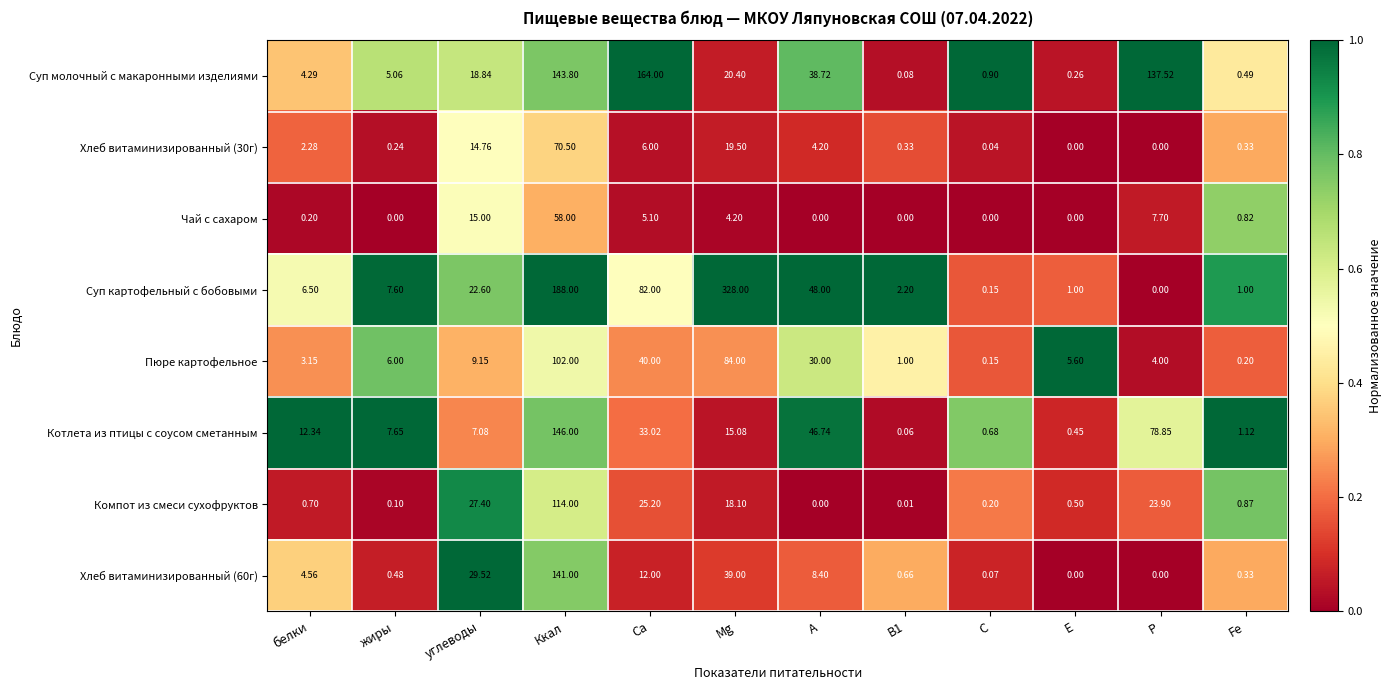

Which series has the largest range (max minus min)?

Суп картофельный с бобовыми